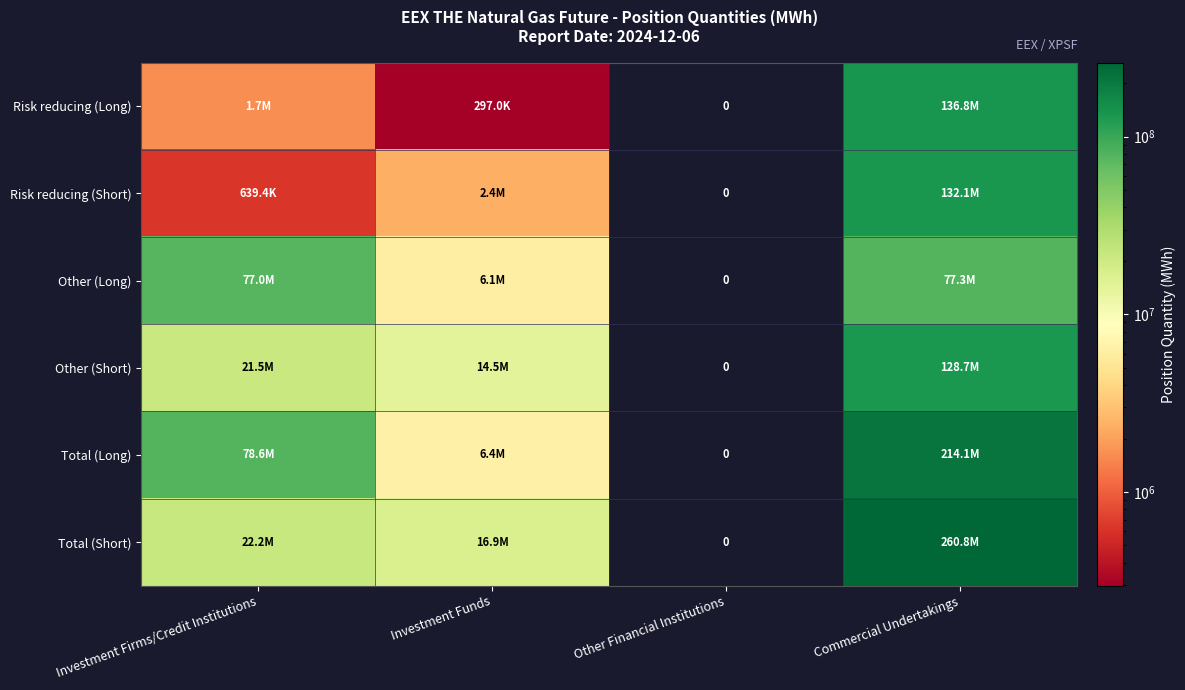

Between Investment Firms/Credit Institutions and Commercial Undertakings, which series saw the biggest shift?

Total (Short)